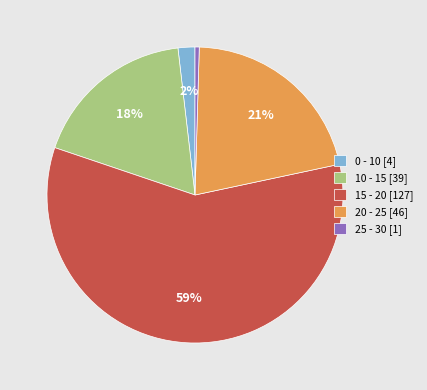

To the nearest percent, what is the difference between the 15 - 20 and 0 - 10 slice percentages?

57%